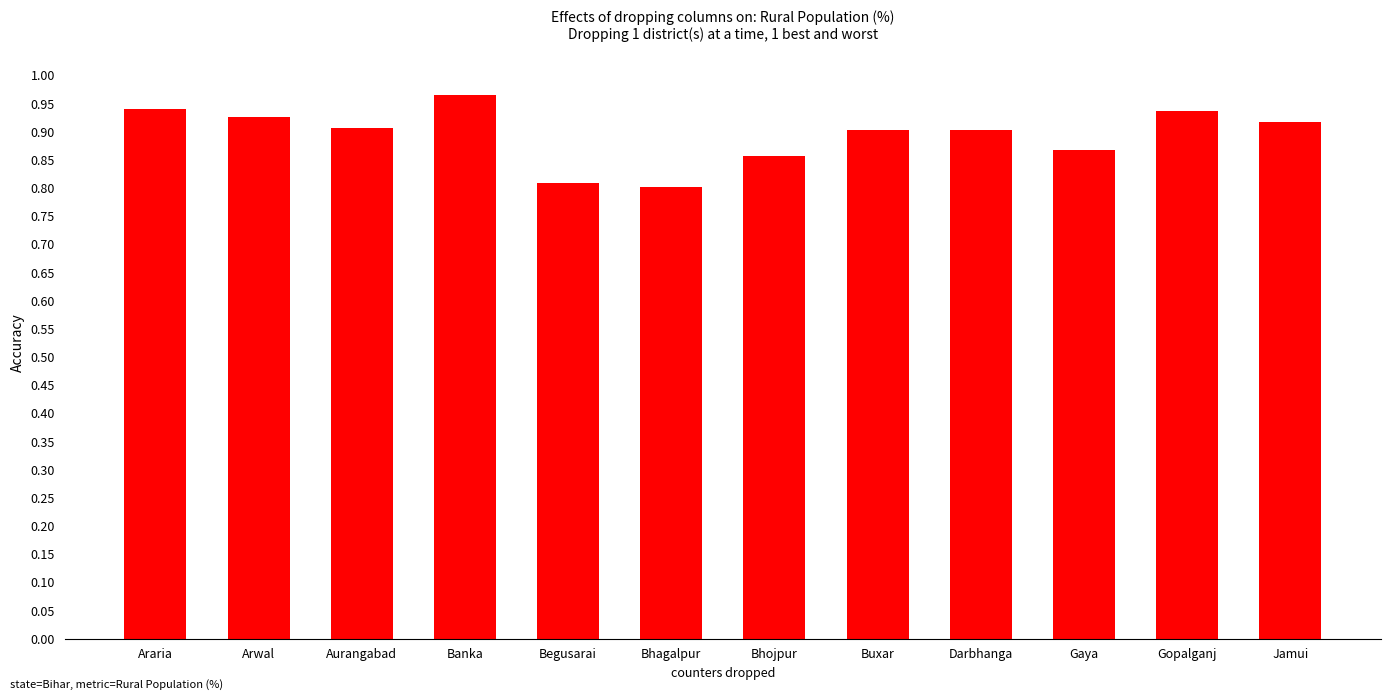

What is the label of the 2nd bar from the left?

Arwal